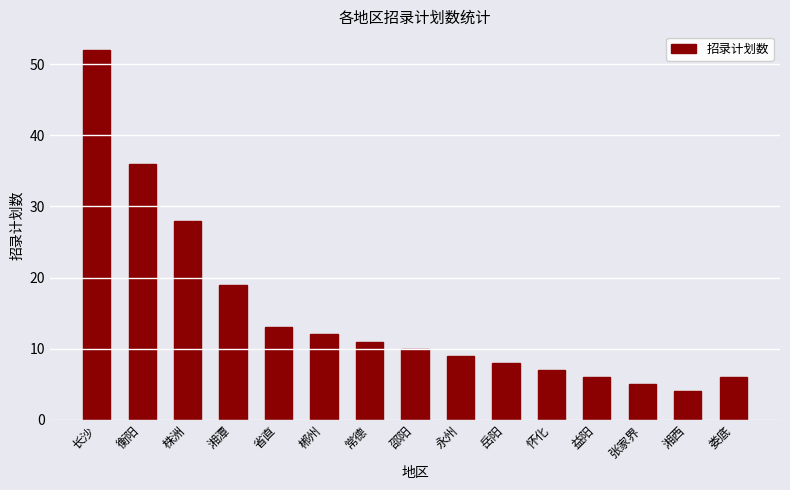

Reading left to right, transcribe all the data shown in this chart.

长沙=52	衡阳=36	株洲=28	湘潭=19	省直=13	郴州=12	常德=11	邵阳=10	永州=9	岳阳=8	怀化=7	益阳=6	张家界=5	湘西=4	娄底=6